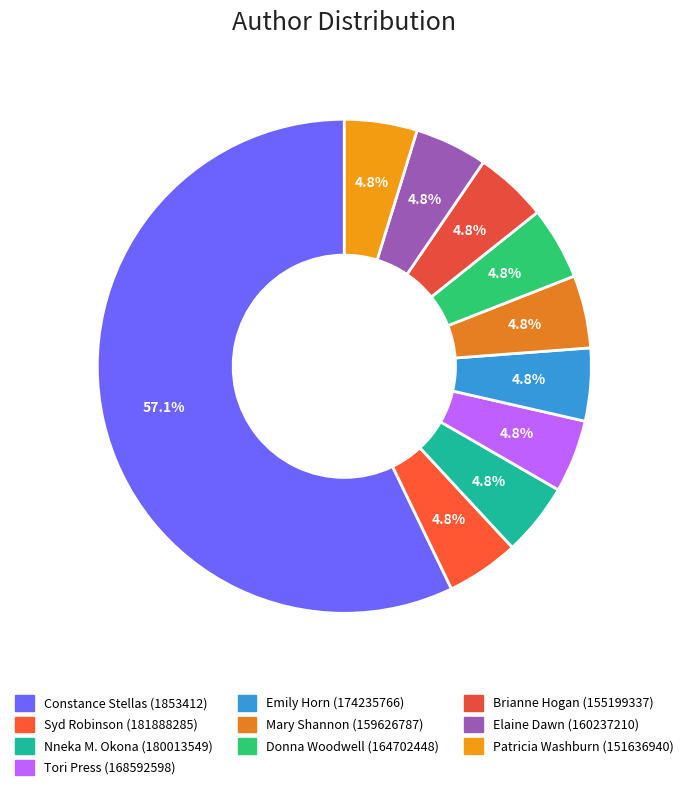

Is it true that Tori Press (168592598) is 5% of the pie?

True